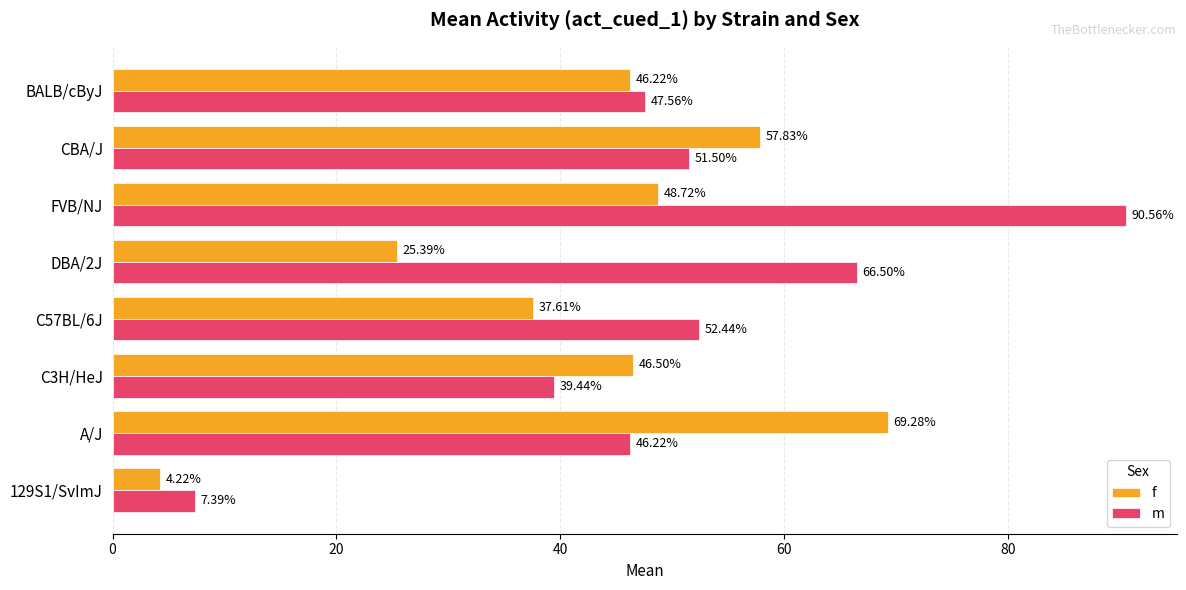

Between A/J and C57BL/6J, which series saw the biggest shift?

f